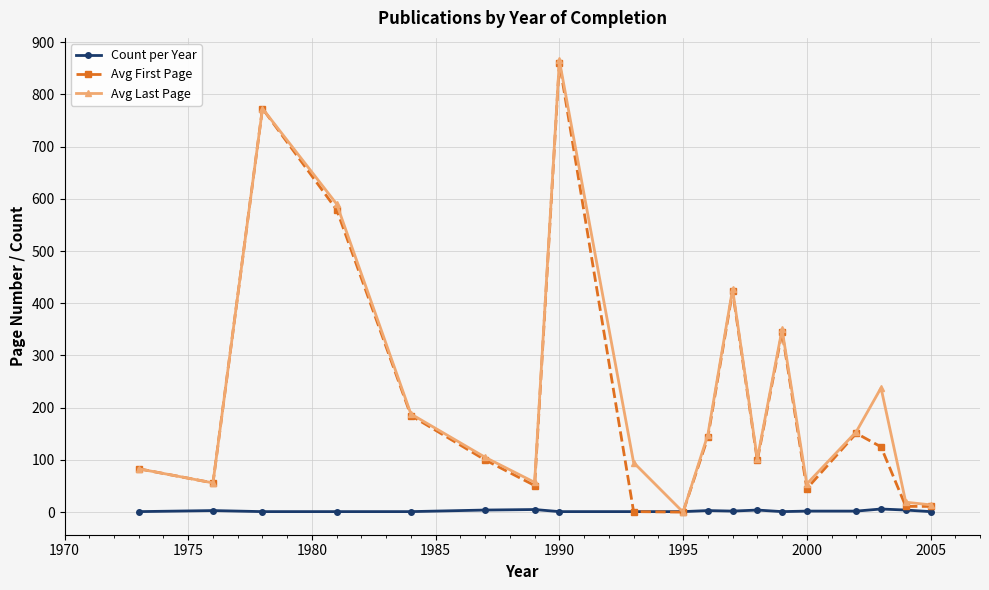

Count the Count per Year values in the range 1 to 4.

17